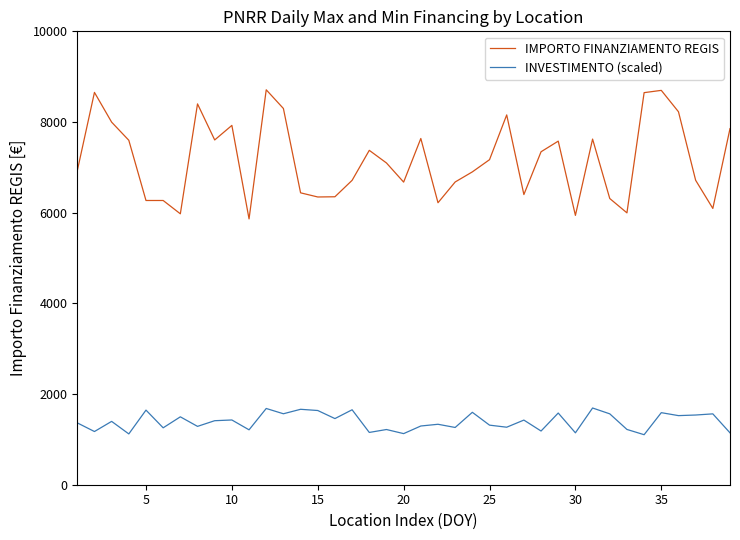

What is the lowest value of the IMPORTO FINANZIAMENTO REGIS series?

5862.8